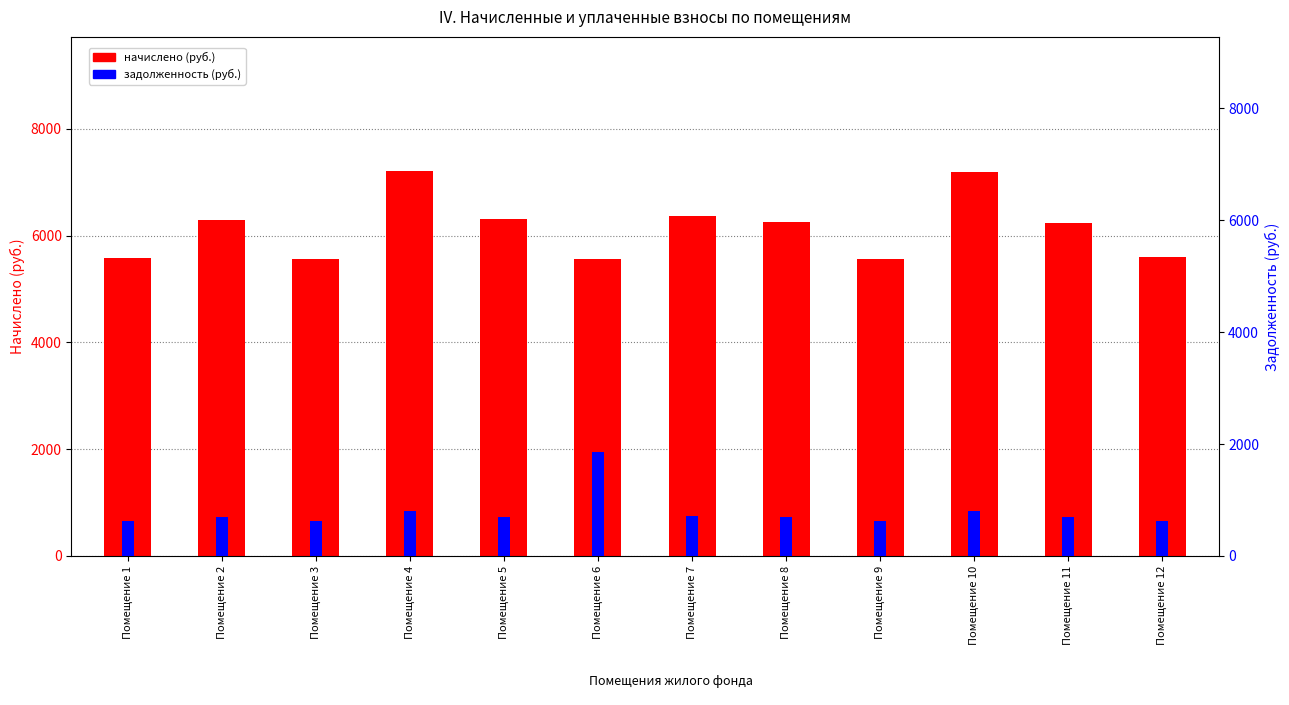

The задолженность series shows 1856.0 at Помещение 6. True or false?

True